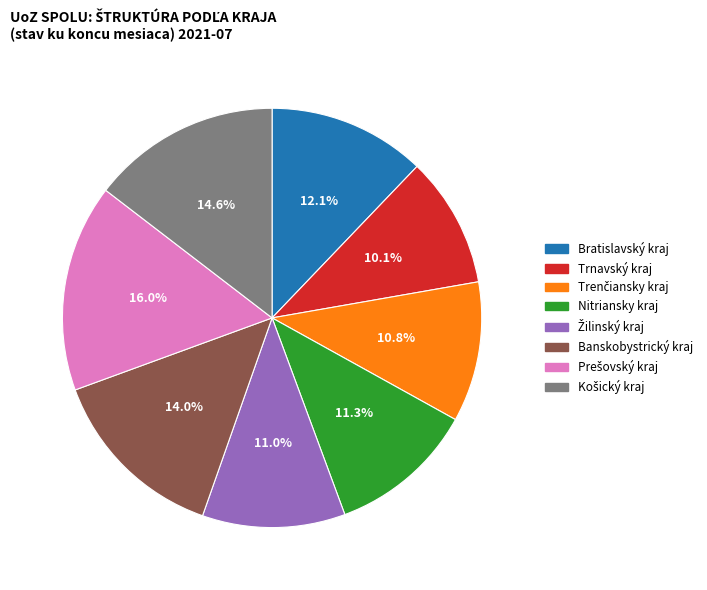

Which has a higher value, Bratislavský kraj or Trnavský kraj?

Bratislavský kraj